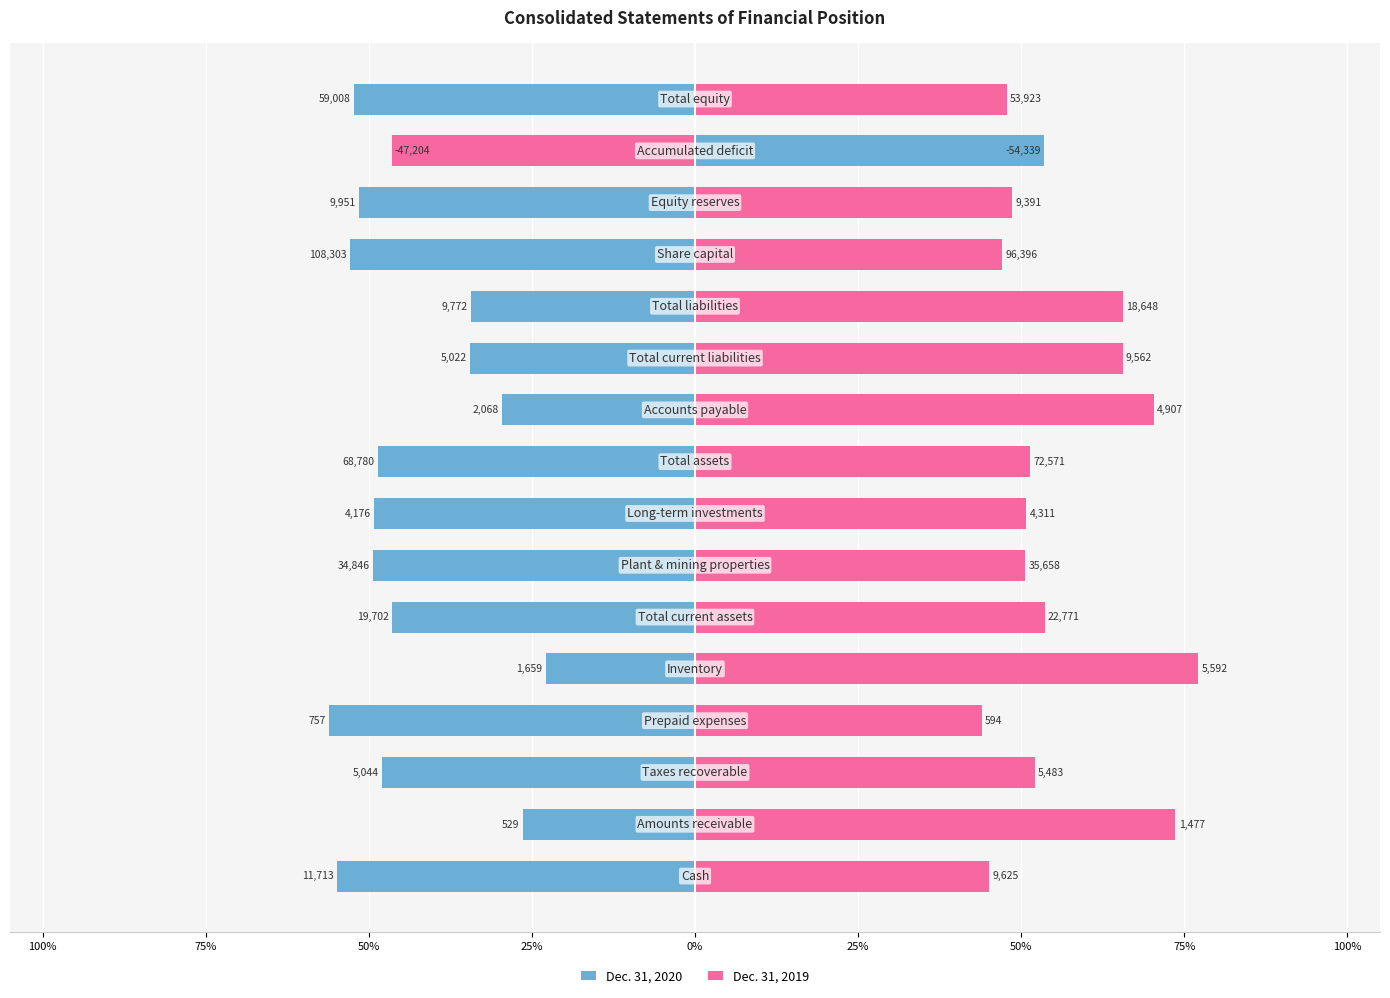

What is the value of the Dec. 31, 2019 bar at the 15th from the left?

-46.5